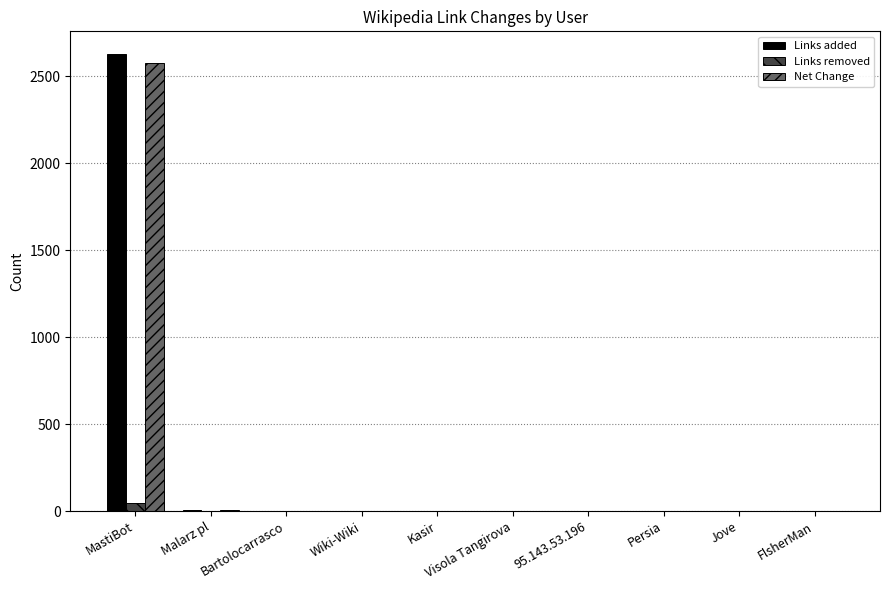

At which category is the sum across all series the highest?

MastiBot